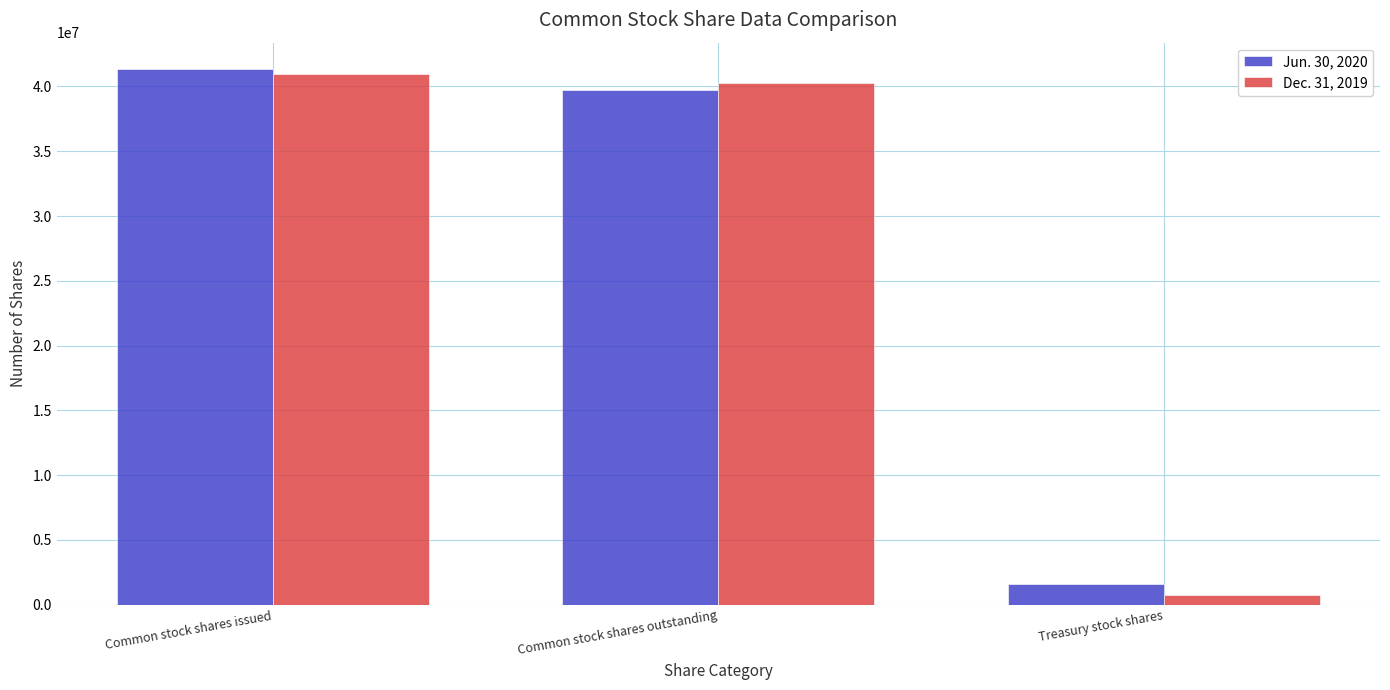

What is the lowest value of the Jun. 30, 2020 series?

1560398